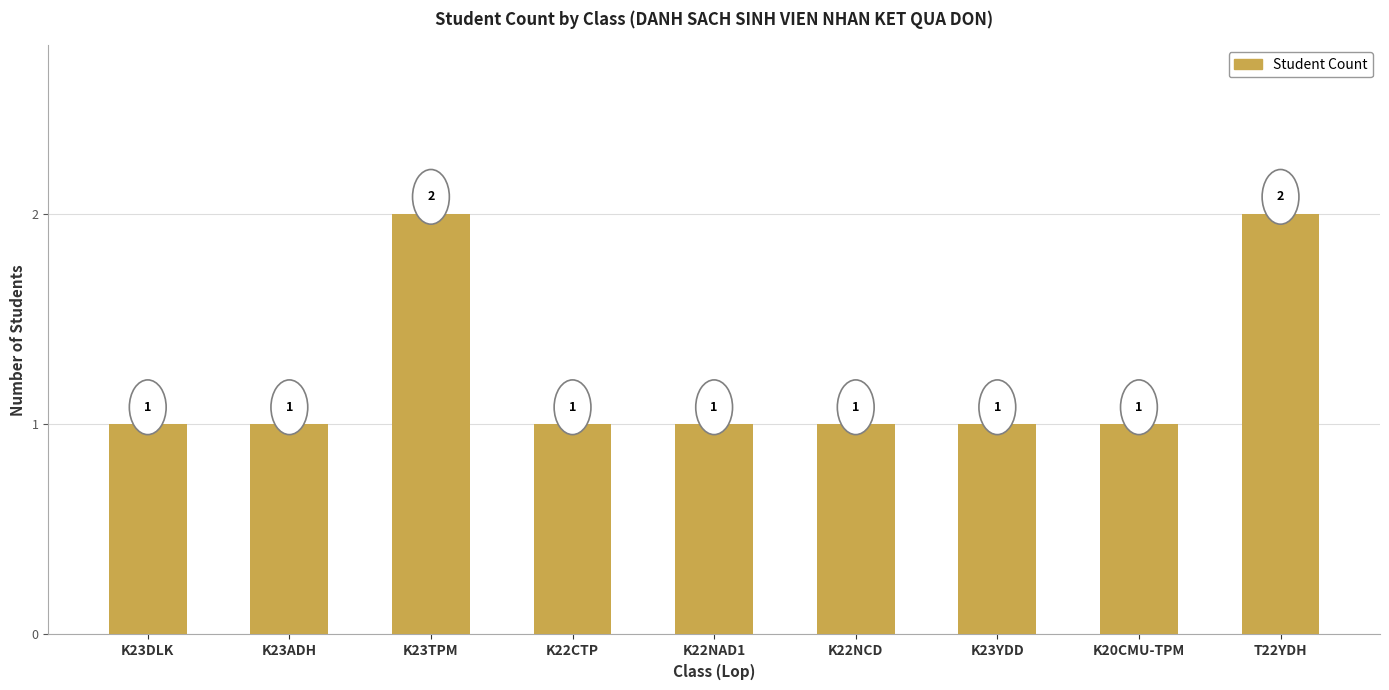

The chart shows a value of 2 at K23ADH. True or false?

False